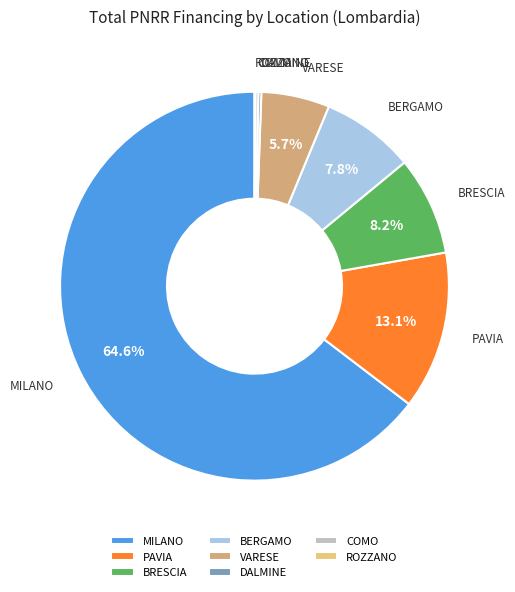

To the nearest percent, what portion does MILANO represent?

65%